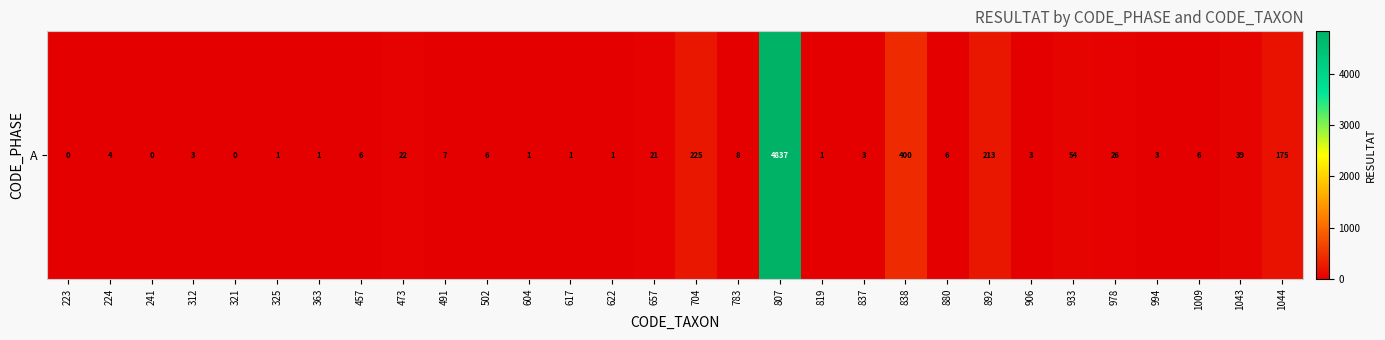

Rank the categories by value from highest to lowest.

807, 838, 704, 892, 1044, 933, 1043, 978, 473, 657, 783, 491, 457, 502, 880, 1009, 224, 312, 837, 906, 994, 325, 363, 604, 617, 622, 819, 223, 241, 321